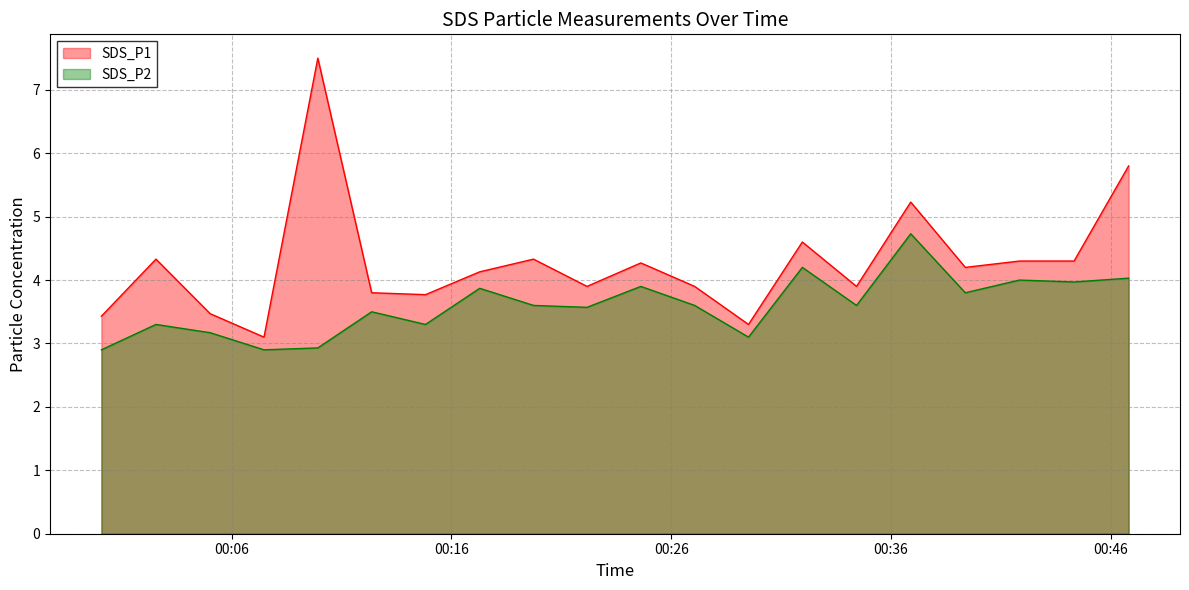

Where is the first local maximum for SDS_P1?

2021/08/06 00:02:33